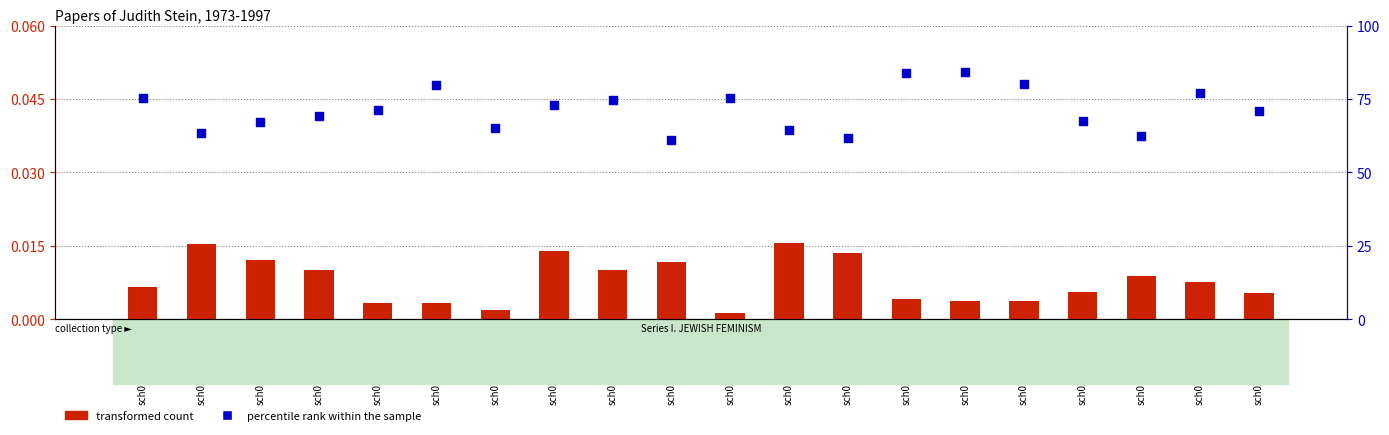

Which series reaches the minimum Y coordinate?

transformed count